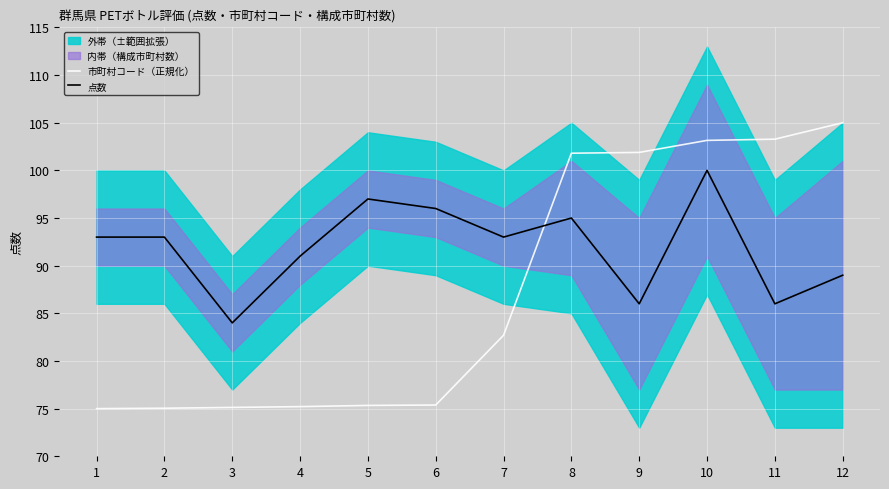

True or false: 点数 has more than 0 points higher than both neighbors.

True